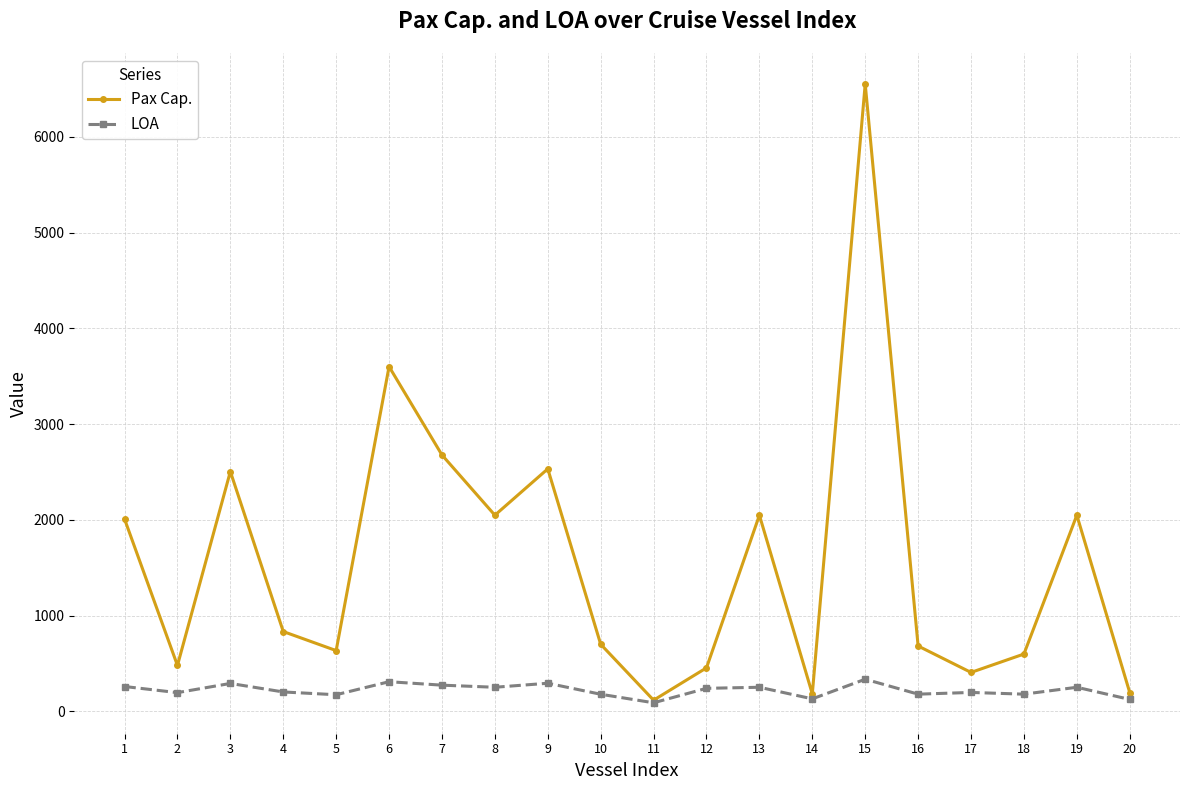

Which series has the largest range (max minus min)?

Pax Cap.